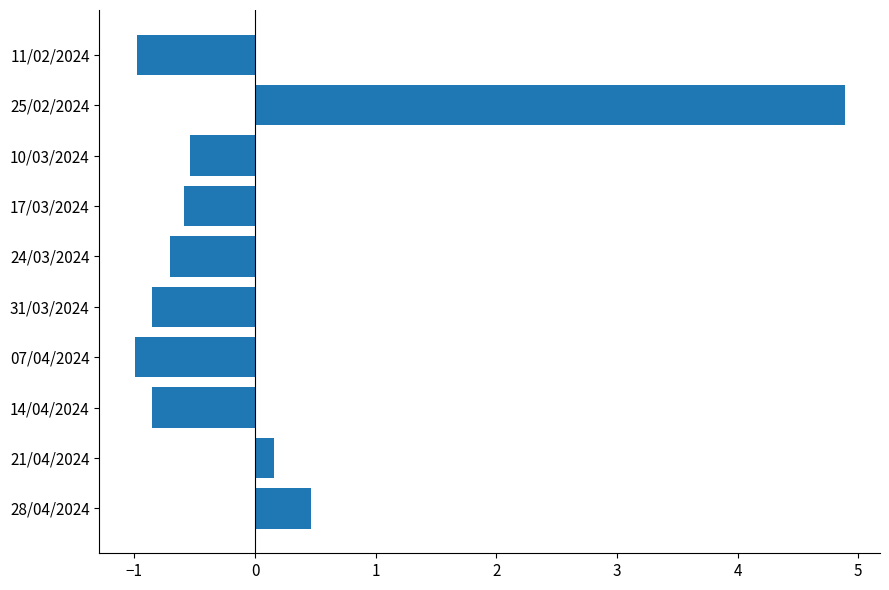

At which category does the chart reach its peak across all series?

25/02/2024